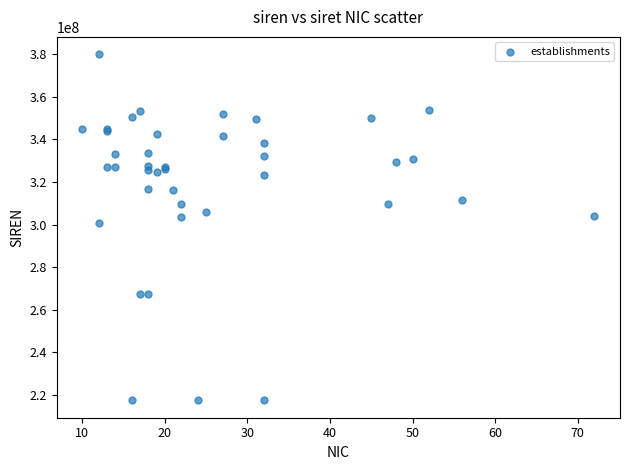

What Y value in the scatter plot is closest to 298687583?

300842176